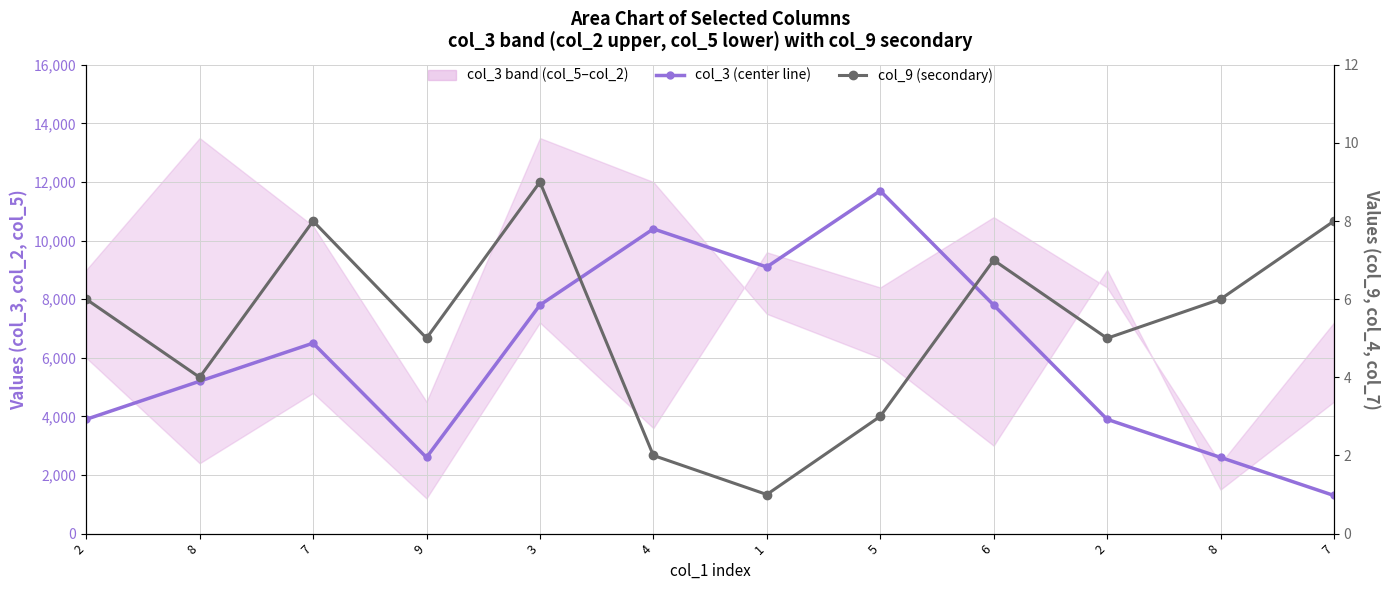

What is the sum of all col_9 (secondary) values?

64